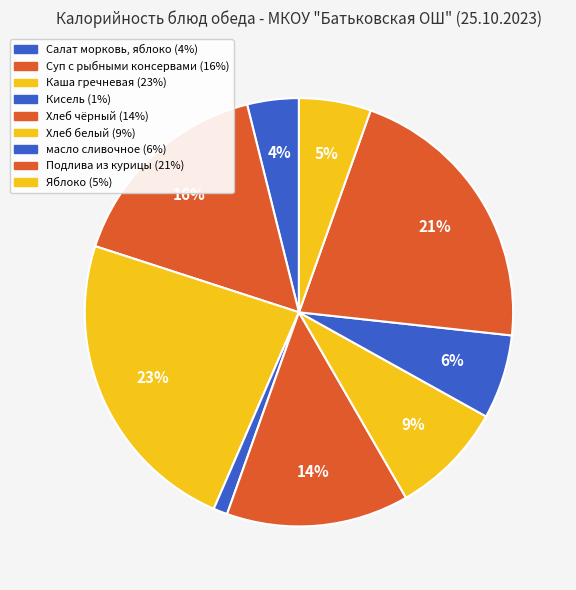

Is it true that Суп с рыбными консервами is 16% of the pie?

True